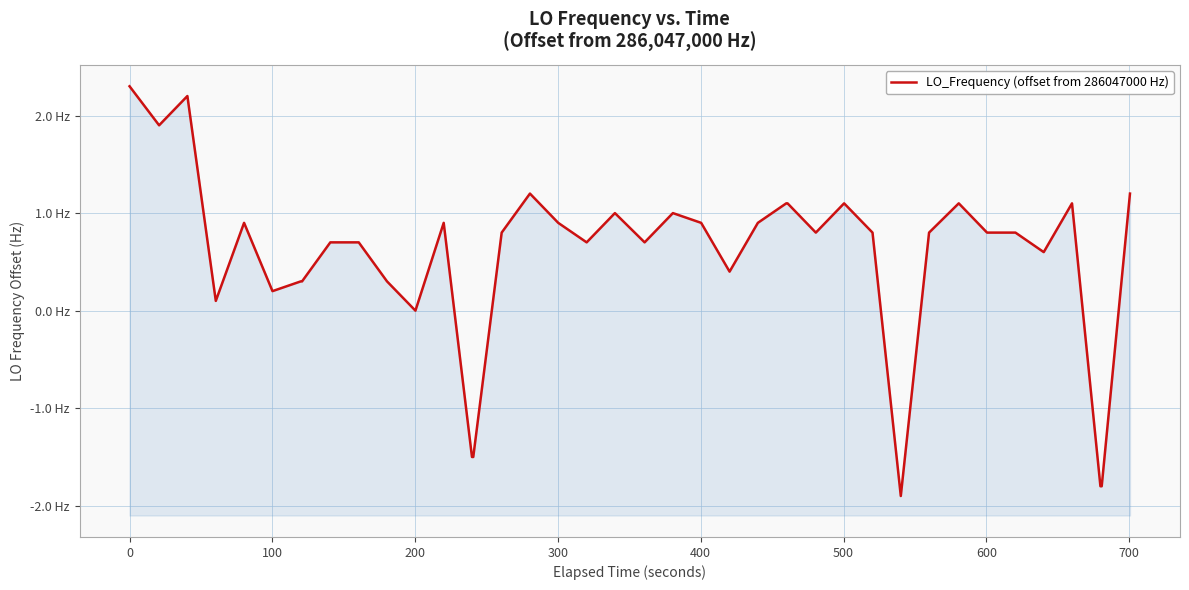

What is the difference between the maximum and minimum values?

4.2